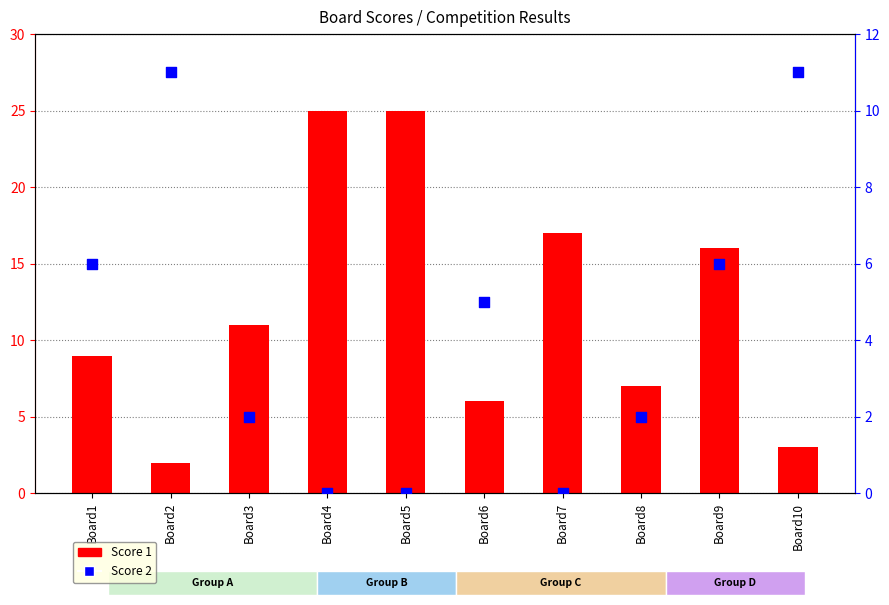

Which series has the largest total across all categories?

Score 1